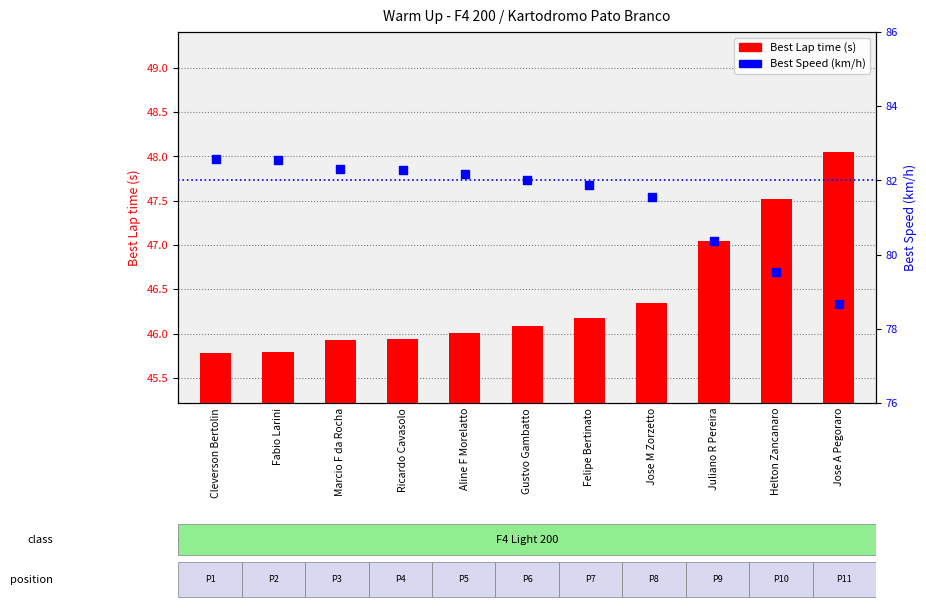

Which series has the largest total across all categories?

Best Speed (km/h)